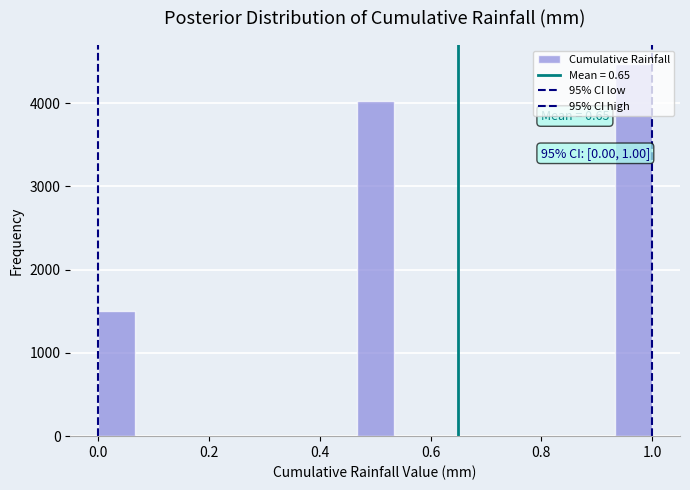

Around what value on the x-axis is the tallest bar? Give the approximate position of its centre, as read against the axis.

0.96